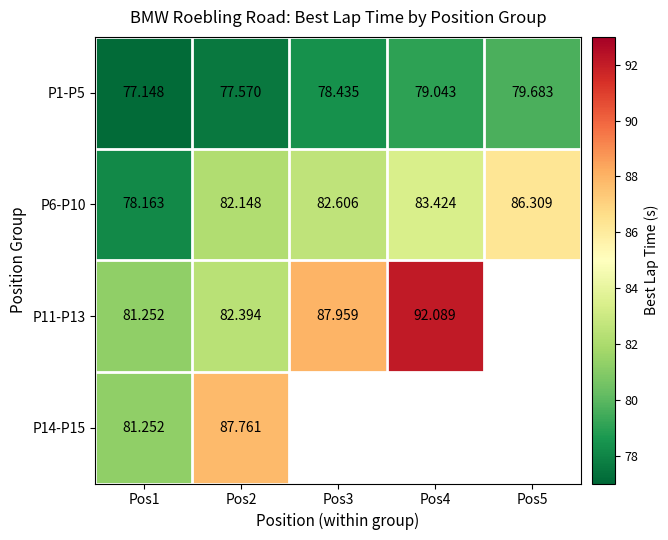

At which category is the sum across all series the highest?

Pos2